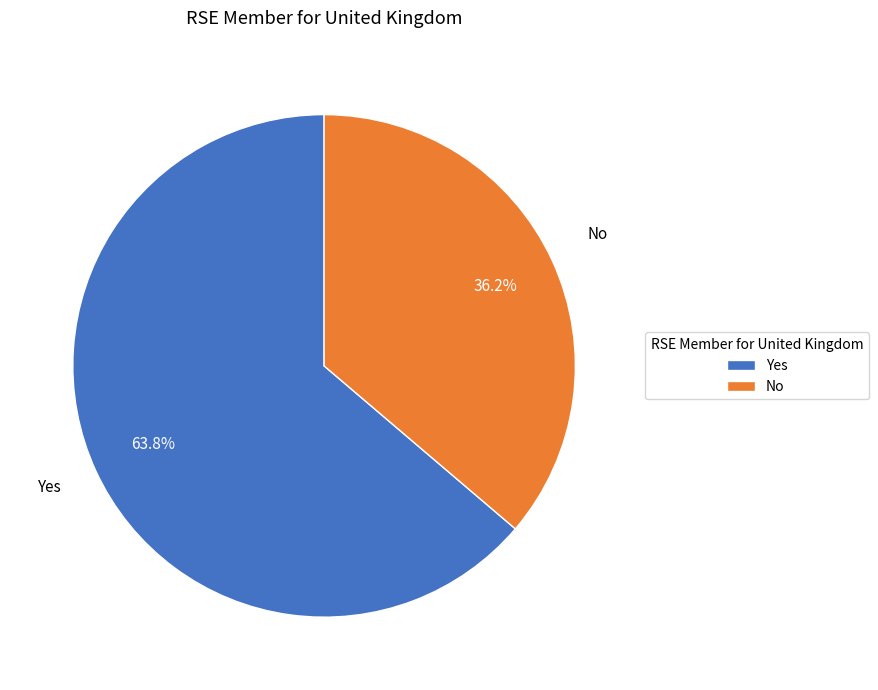

What is the ratio of the value at No to the value at Yes?

0.6